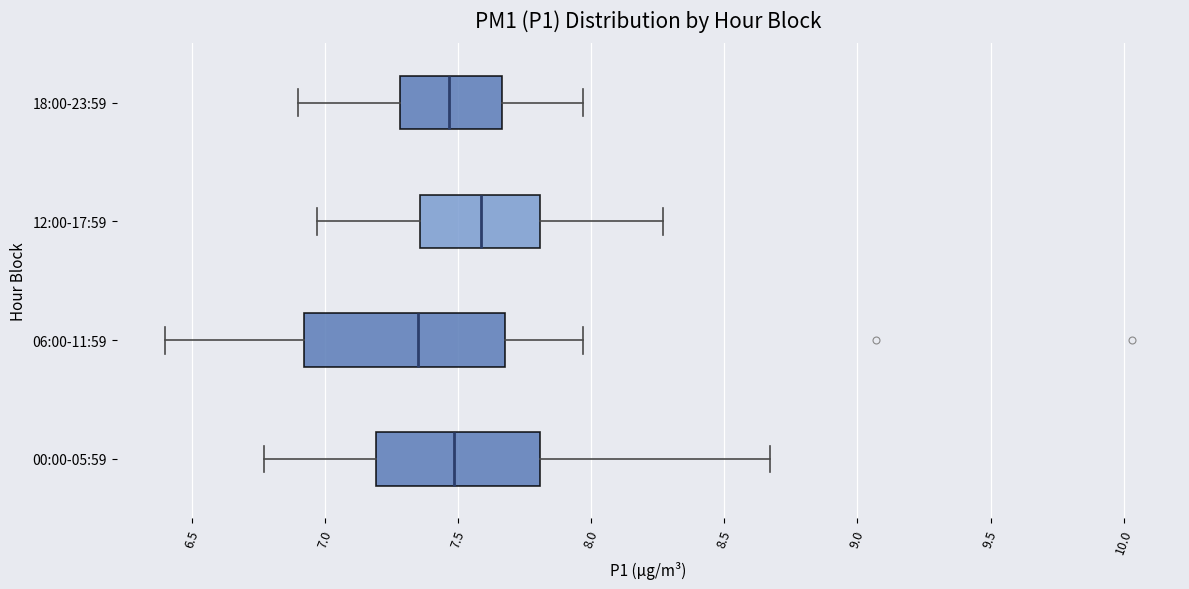

Which box has the furthest to the left median line?

06:00-11:59